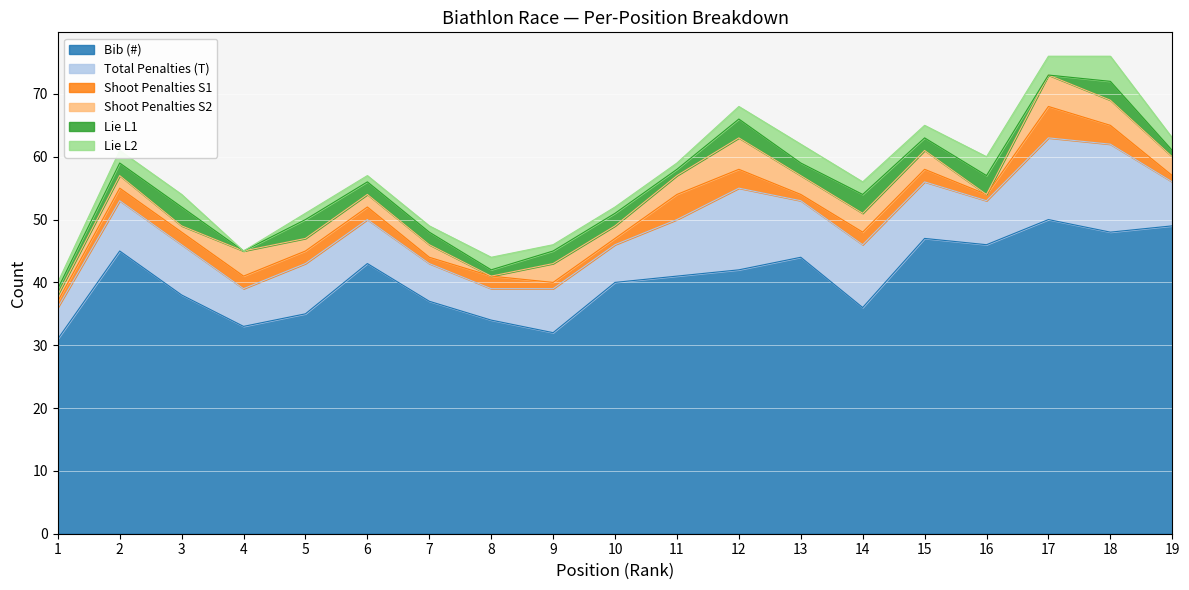

Rank the categories by Total Penalties (T) value from highest to lowest.

18, 12, 17, 14, 11, 13, 15, 2, 3, 5, 6, 9, 16, 19, 4, 7, 10, 1, 8